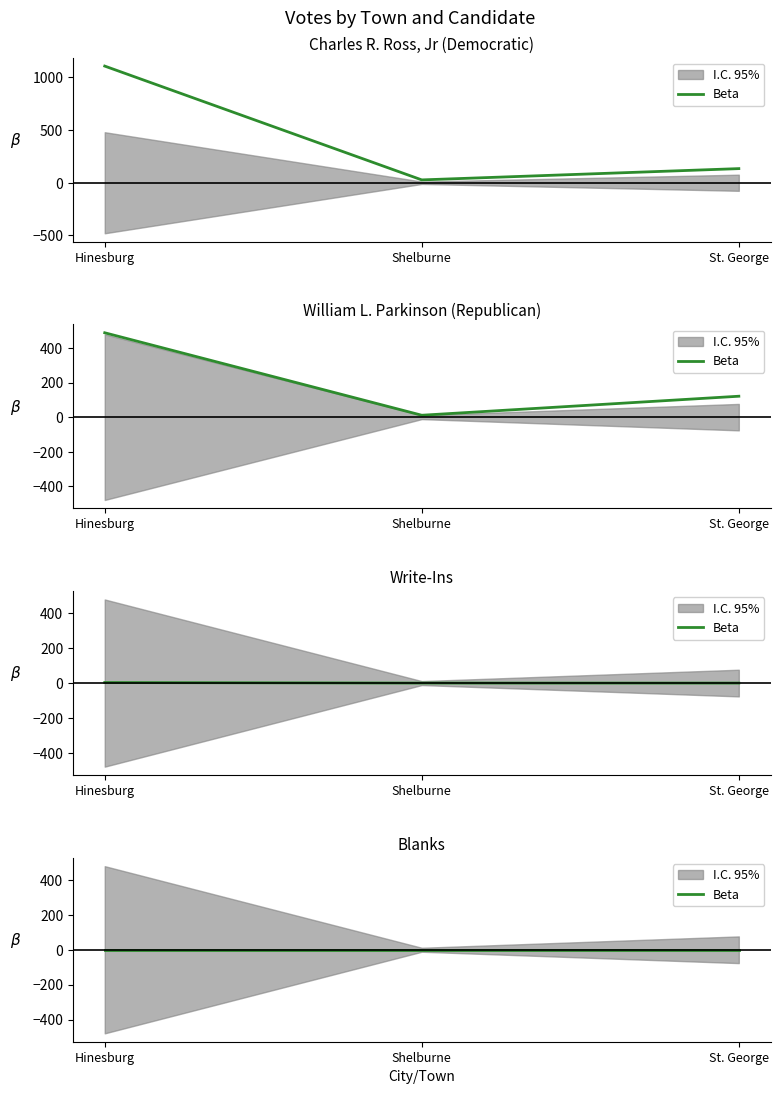

At which label does Charles R. Ross, Jr (Democratic) first exceed 134?

Hinesburg